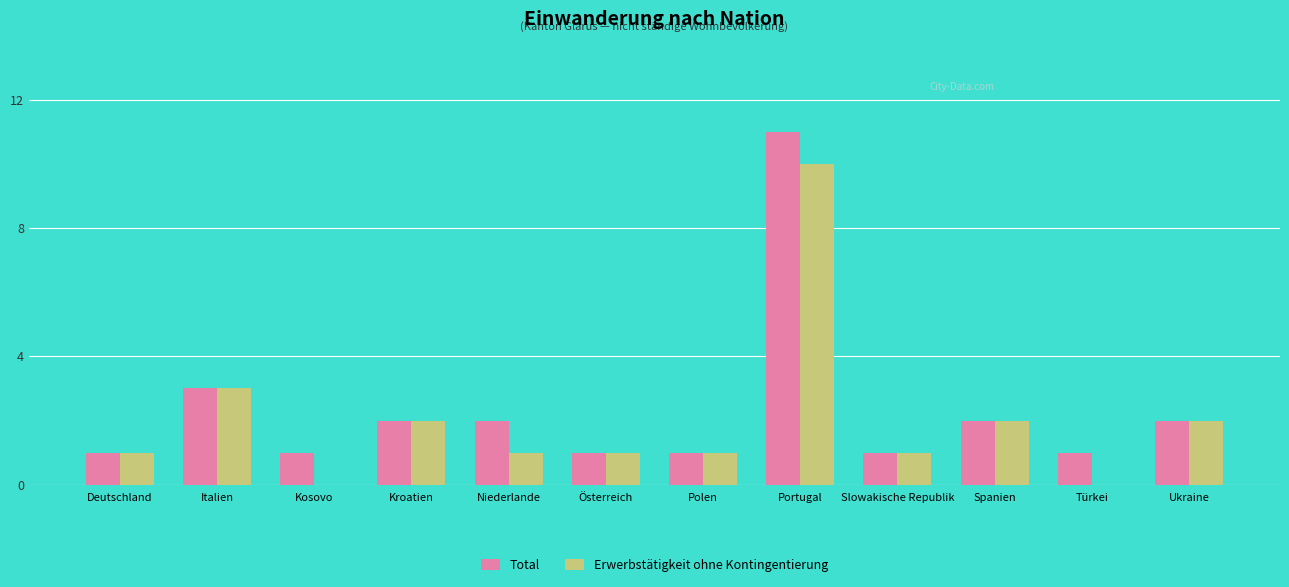

Reading left to right, what are all the values shown in this chart?

Total: 1	3	1	2	2	1	1	11	1	2	1	2
Erwerbstätigkeit ohne Kontingentierung: 1	3	0	2	1	1	1	10	1	2	0	2